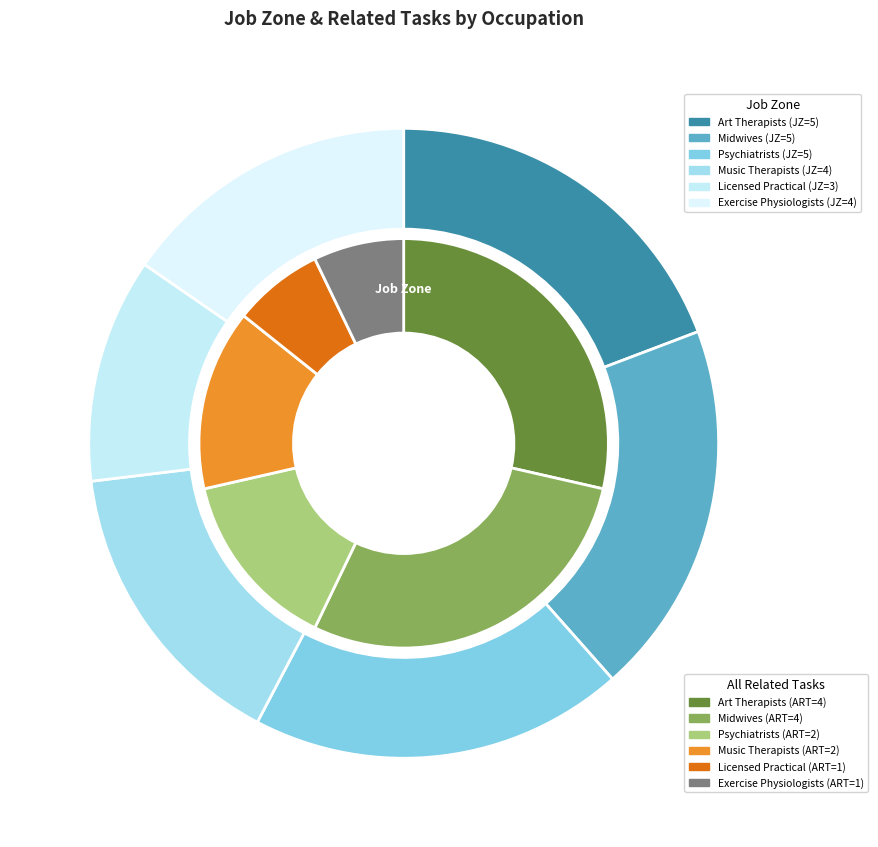

Rank the series at Licensed Practical from lowest to highest value.

All Related Tasks, Job Zone